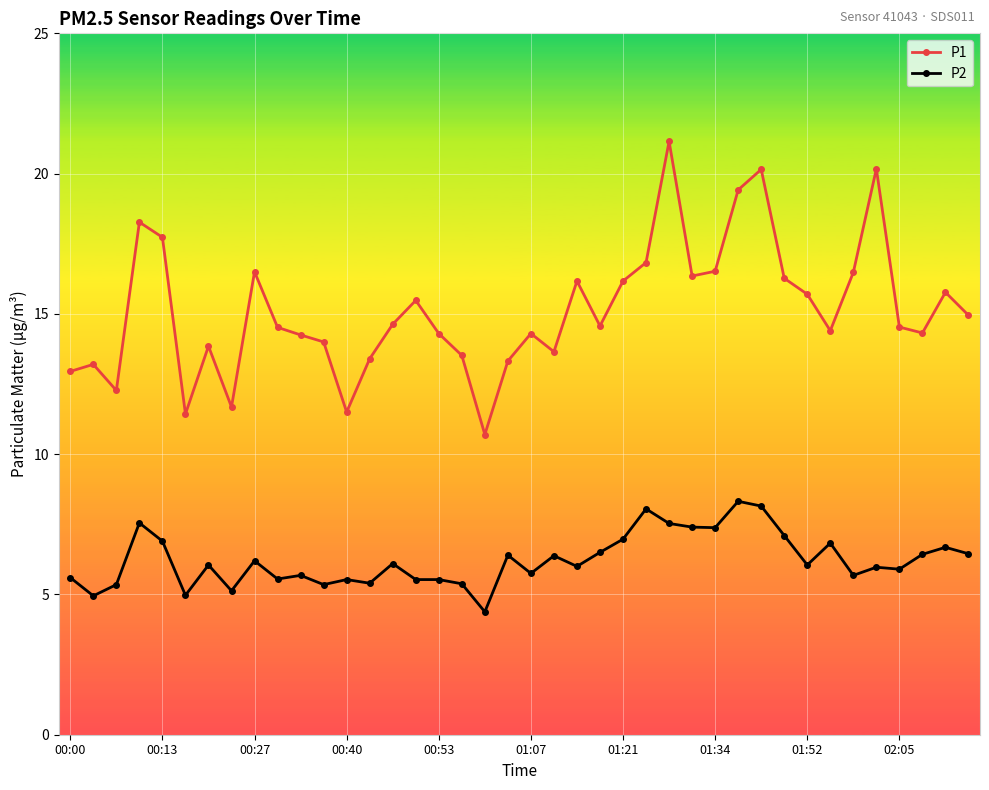

At how many categories does at least one series exceed 19?

4